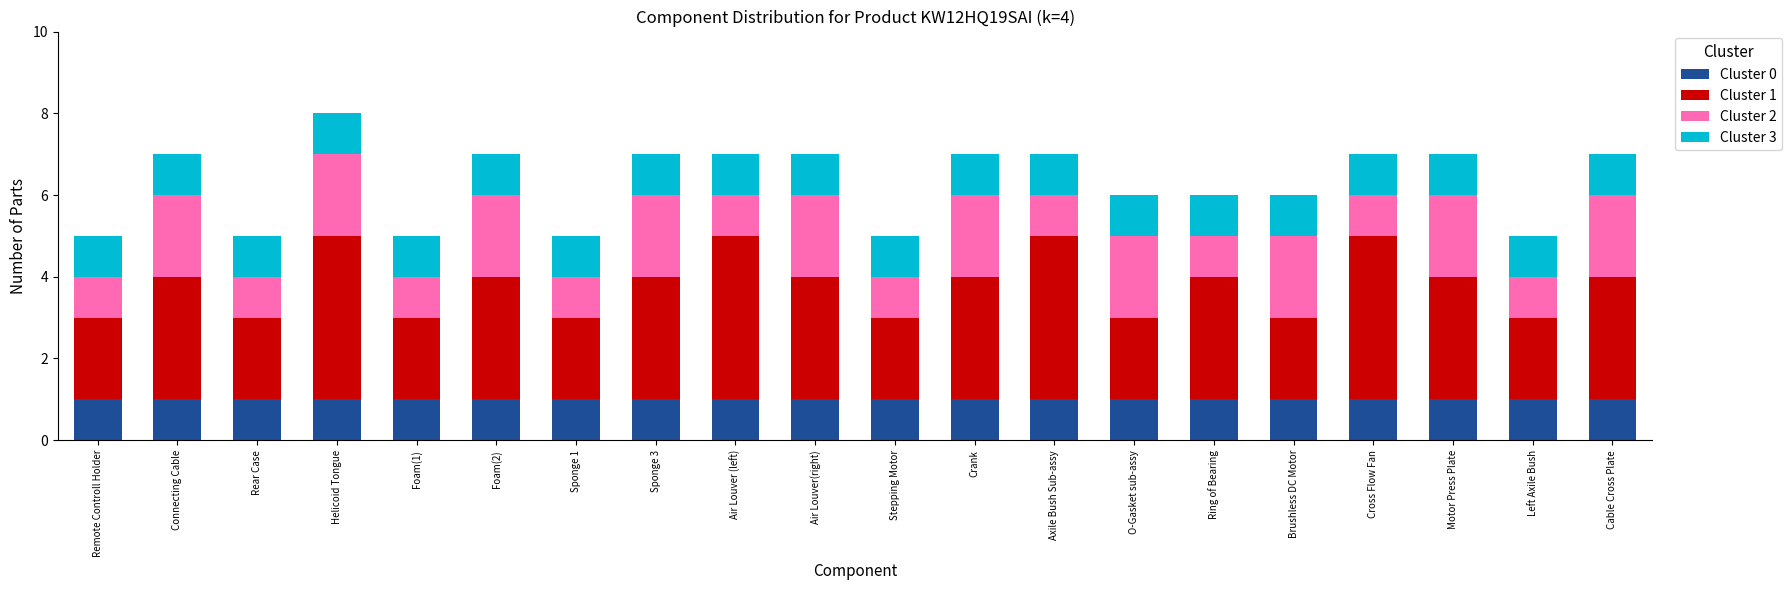

At which category is the sum across all series the highest?

Helicoid Tongue